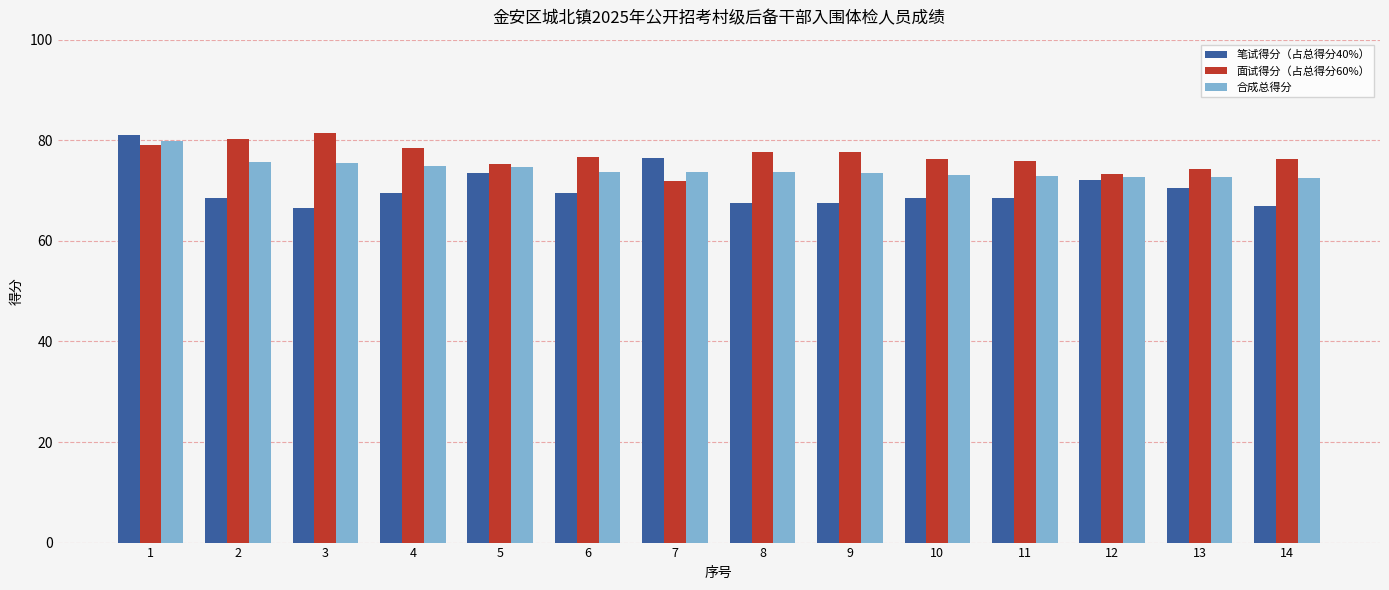

Is the value of 面试得分（占总得分60%） at 11 greater than the value of 笔试得分（占总得分40%） at 3?

Yes